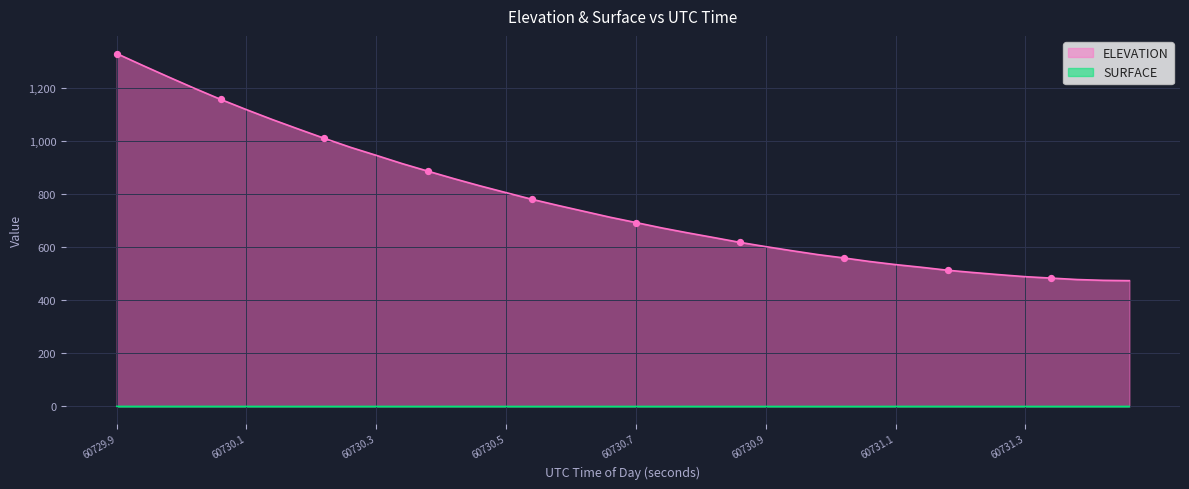

Which series contains the highest Y value?

ELEVATION